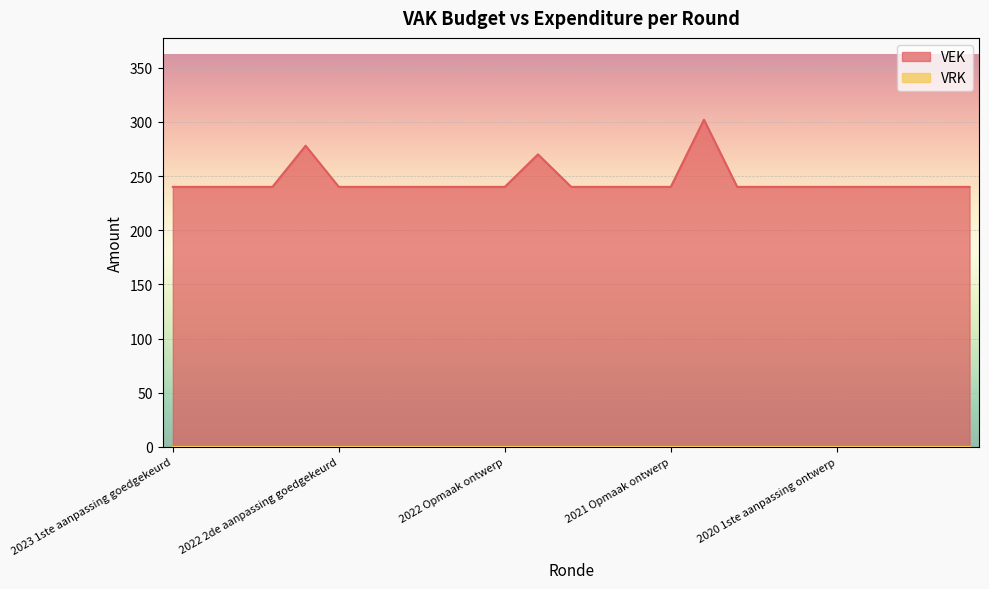

What position from the right is 2020 uitvoering?

9